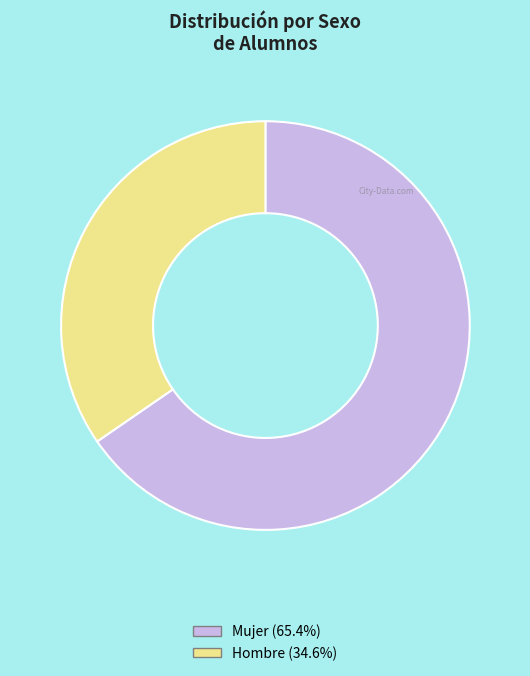

Is Mujer (65.4%) the majority of the pie?

Yes